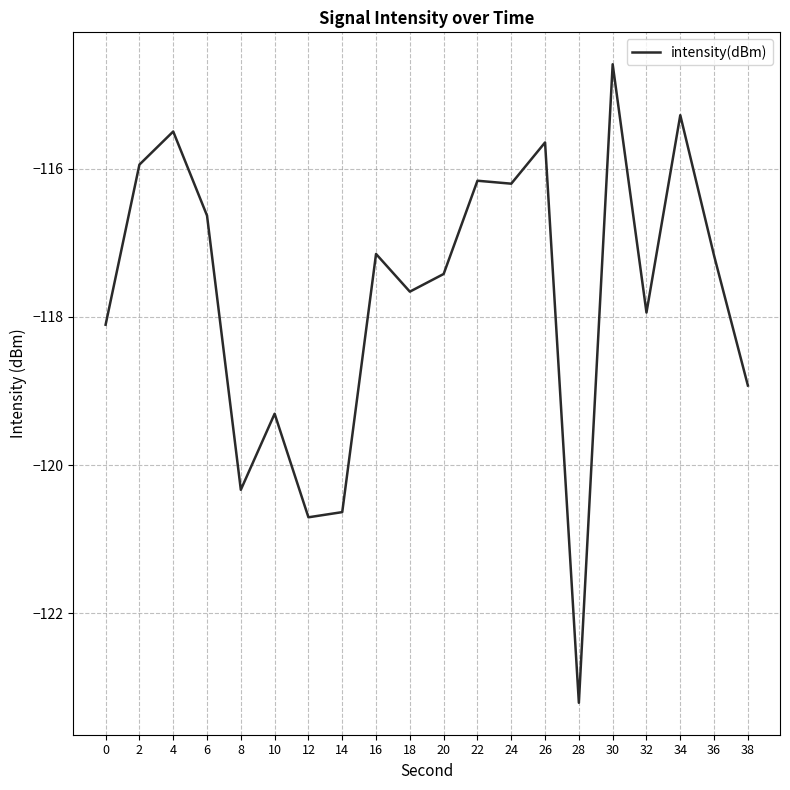

What is the sum of all values?

-2354.5